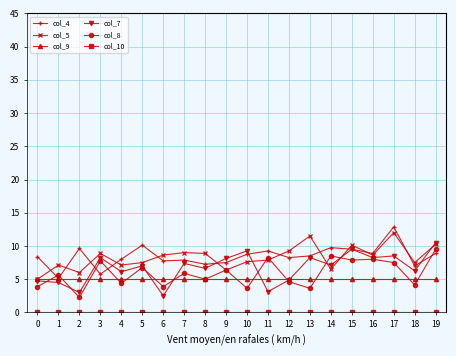

What is the total value across all series at 9?

33.4